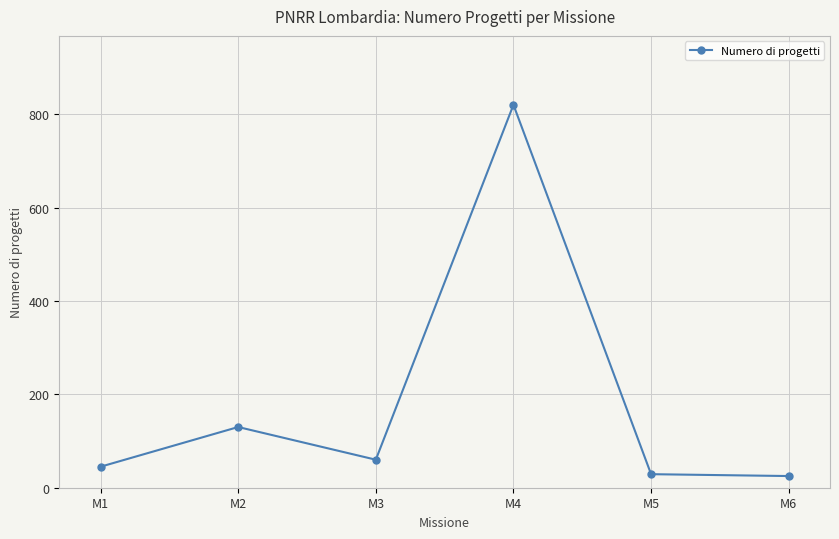

What is the value of the 2nd point from the left?

130